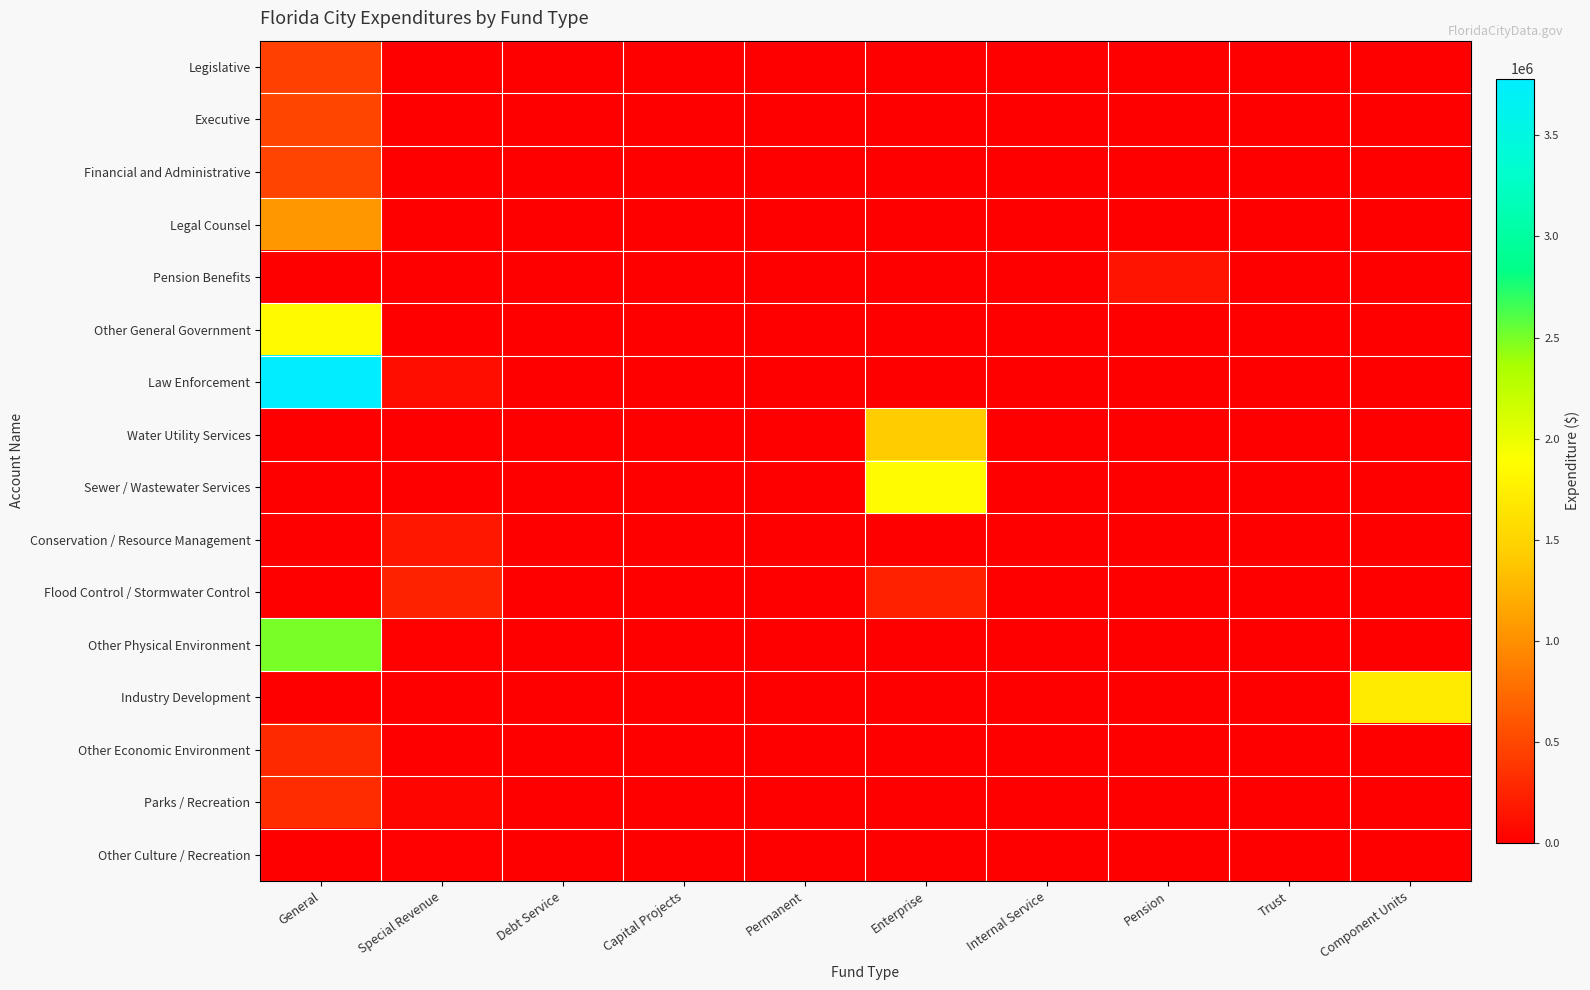

Reading left to right, extract all data points from this chart.

Legislative: General=451890	Special Revenue=0	Debt Service=0	Capital Projects=0	Permanent=0	Enterprise=0	Internal Service=0	Pension=0	Trust=0	Component Units=0
Executive: General=485337	Special Revenue=0	Debt Service=0	Capital Projects=0	Permanent=0	Enterprise=0	Internal Service=0	Pension=0	Trust=0	Component Units=0
Financial and Administrative: General=470941	Special Revenue=0	Debt Service=0	Capital Projects=0	Permanent=0	Enterprise=0	Internal Service=0	Pension=0	Trust=0	Component Units=0
Legal Counsel: General=1052123	Special Revenue=0	Debt Service=0	Capital Projects=0	Permanent=0	Enterprise=0	Internal Service=0	Pension=0	Trust=0	Component Units=0
Pension Benefits: General=0	Special Revenue=0	Debt Service=0	Capital Projects=0	Permanent=0	Enterprise=0	Internal Service=0	Pension=144439	Trust=0	Component Units=0
Other General Government: General=1852835	Special Revenue=0	Debt Service=0	Capital Projects=0	Permanent=0	Enterprise=0	Internal Service=0	Pension=0	Trust=0	Component Units=0
Law Enforcement: General=3780192	Special Revenue=108814	Debt Service=0	Capital Projects=0	Permanent=0	Enterprise=0	Internal Service=0	Pension=0	Trust=0	Component Units=0
Water Utility Services: General=0	Special Revenue=0	Debt Service=0	Capital Projects=0	Permanent=0	Enterprise=1424735	Internal Service=0	Pension=0	Trust=0	Component Units=0
Sewer / Wastewater Services: General=0	Special Revenue=0	Debt Service=0	Capital Projects=0	Permanent=0	Enterprise=1856680	Internal Service=0	Pension=0	Trust=0	Component Units=0
Conservation / Resource Management: General=0	Special Revenue=168089	Debt Service=0	Capital Projects=0	Permanent=0	Enterprise=0	Internal Service=0	Pension=0	Trust=0	Component Units=0
Flood Control / Stormwater Control: General=0	Special Revenue=237844	Debt Service=0	Capital Projects=0	Permanent=0	Enterprise=233113	Internal Service=0	Pension=0	Trust=0	Component Units=0
Other Physical Environment: General=2499820	Special Revenue=15393	Debt Service=0	Capital Projects=0	Permanent=0	Enterprise=0	Internal Service=0	Pension=0	Trust=0	Component Units=0
Industry Development: General=0	Special Revenue=0	Debt Service=0	Capital Projects=0	Permanent=0	Enterprise=0	Internal Service=0	Pension=0	Trust=0	Component Units=1706626
Other Economic Environment: General=291196	Special Revenue=0	Debt Service=0	Capital Projects=0	Permanent=0	Enterprise=0	Internal Service=0	Pension=0	Trust=0	Component Units=0
Parks / Recreation: General=315800	Special Revenue=38957	Debt Service=0	Capital Projects=0	Permanent=0	Enterprise=0	Internal Service=0	Pension=0	Trust=0	Component Units=0
Other Culture / Recreation: General=0	Special Revenue=8428	Debt Service=0	Capital Projects=0	Permanent=0	Enterprise=0	Internal Service=0	Pension=0	Trust=0	Component Units=0